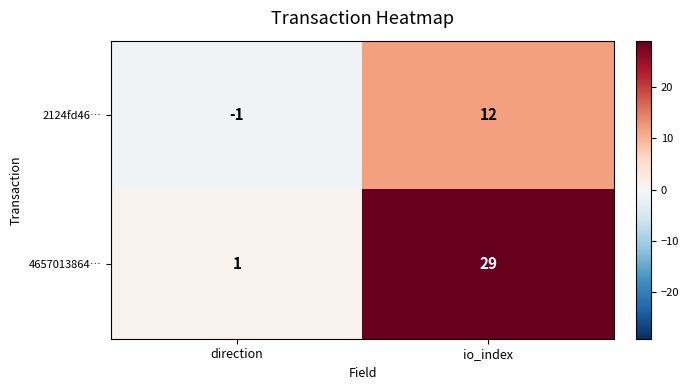

How many data points in 4657013864… are less than 29?

1